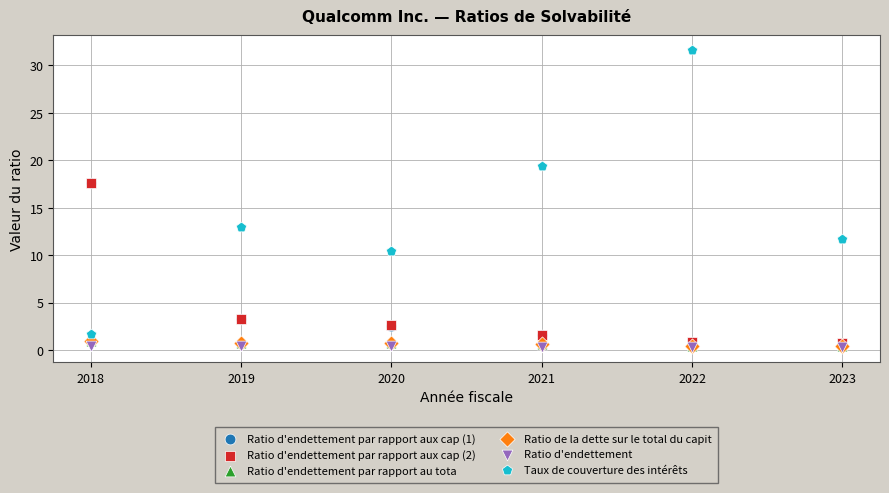

What are all the series names shown in the legend?

Ratio d'endettement par rapport aux cap (1), Ratio d'endettement par rapport aux cap (2), Ratio d'endettement par rapport au tota, Ratio de la dette sur le total du capit, Ratio d'endettement, Taux de couverture des intérêts